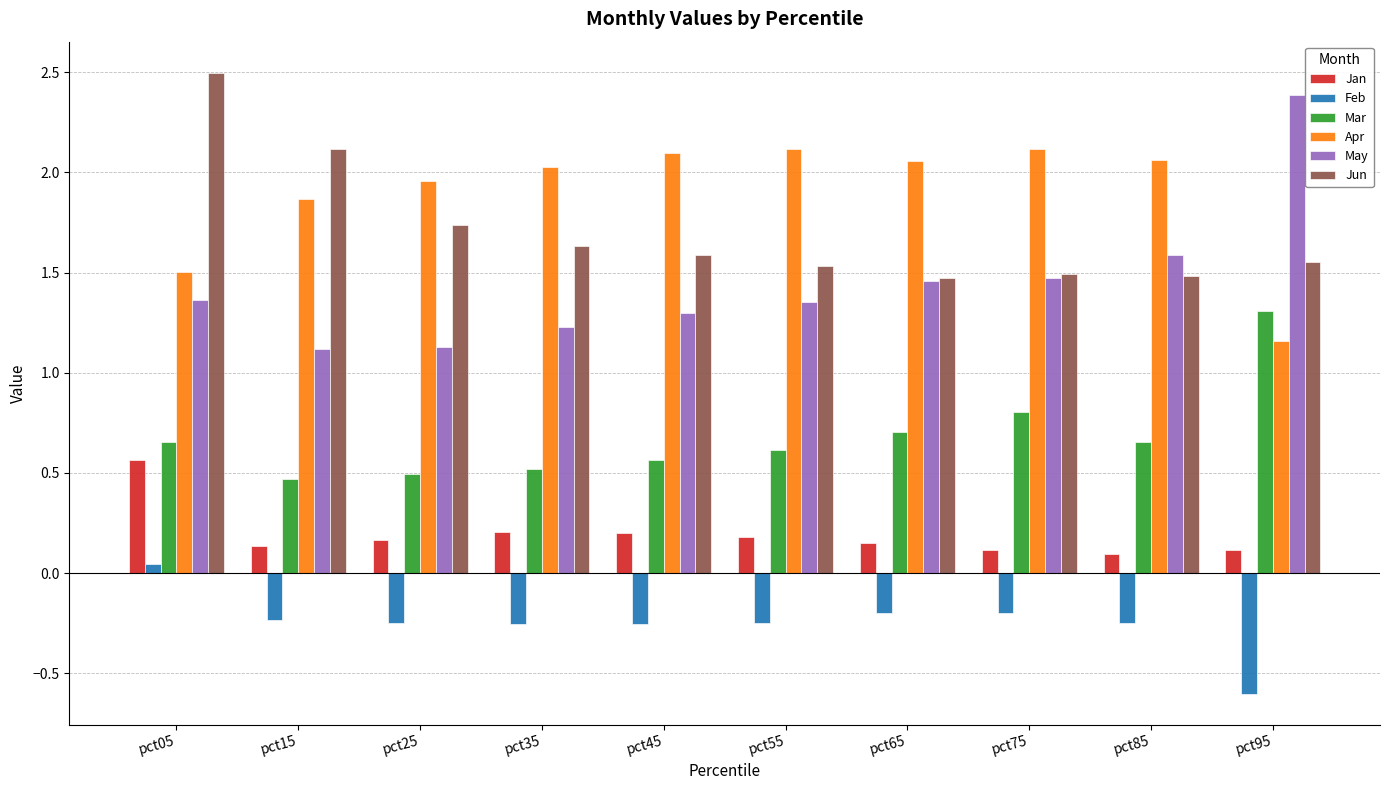

What is the difference between the highest and lowest values at pct25?

2.2